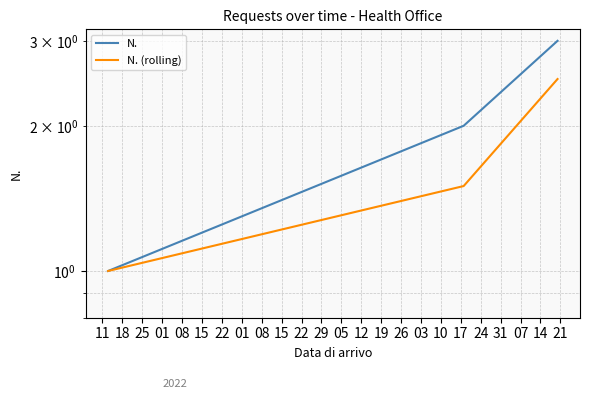

What is the lowest value of the N. series?

1.0